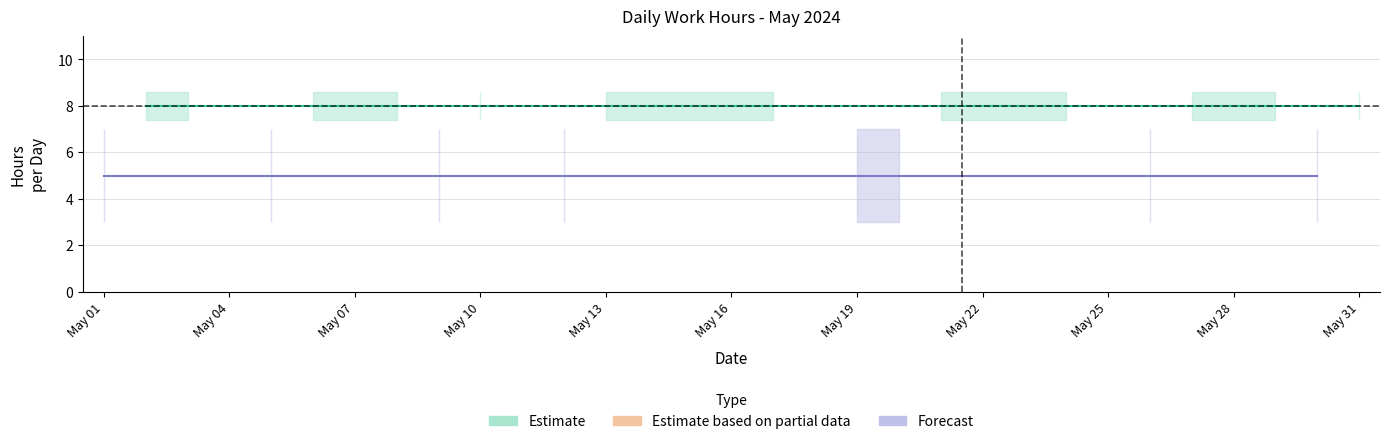

How many lines are shown in the chart?

2